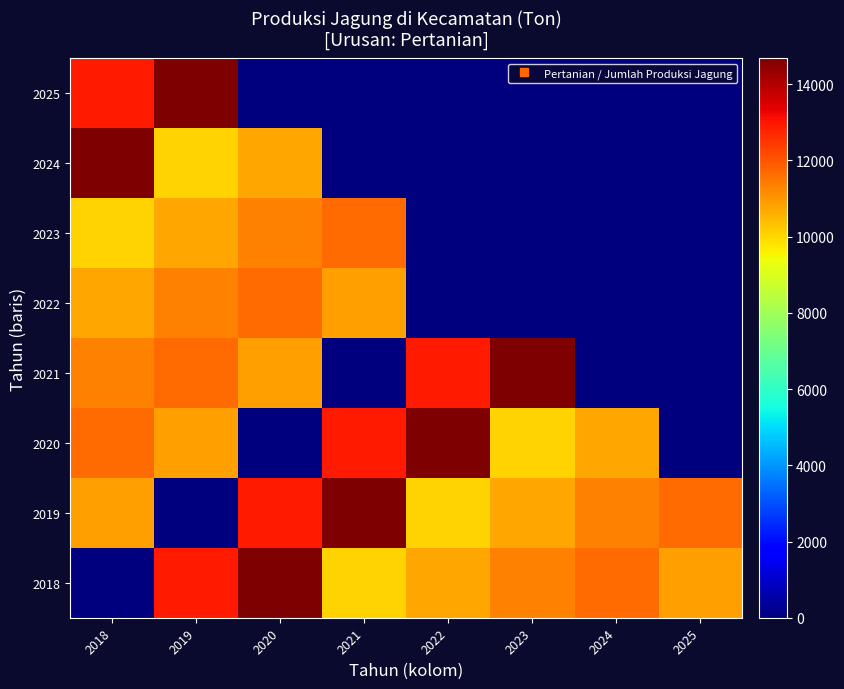

Reading right to left, list all the values displayed in this chart.

2025: 2025=0	2024=0	2023=0	2022=0	2021=0	2020=0	2019=14678	2018=12953
2024: 2025=0	2024=0	2023=0	2022=0	2021=0	2020=10770	2019=10051	2018=14678
2023: 2025=0	2024=0	2023=0	2022=0	2021=11640	2020=11310	2019=10770	2018=10051
2022: 2025=0	2024=0	2023=0	2022=0	2021=10870	2020=11640	2019=11310	2018=10770
2021: 2025=0	2024=0	2023=14678	2022=12953	2021=0	2020=10870	2019=11640	2018=11310
2020: 2025=0	2024=10770	2023=10051	2022=14678	2021=12953	2020=0	2019=10870	2018=11640
2019: 2025=11640	2024=11310	2023=10770	2022=10051	2021=14678	2020=12953	2019=0	2018=10870
2018: 2025=10870	2024=11640	2023=11310	2022=10770	2021=10051	2020=14678	2019=12953	2018=0